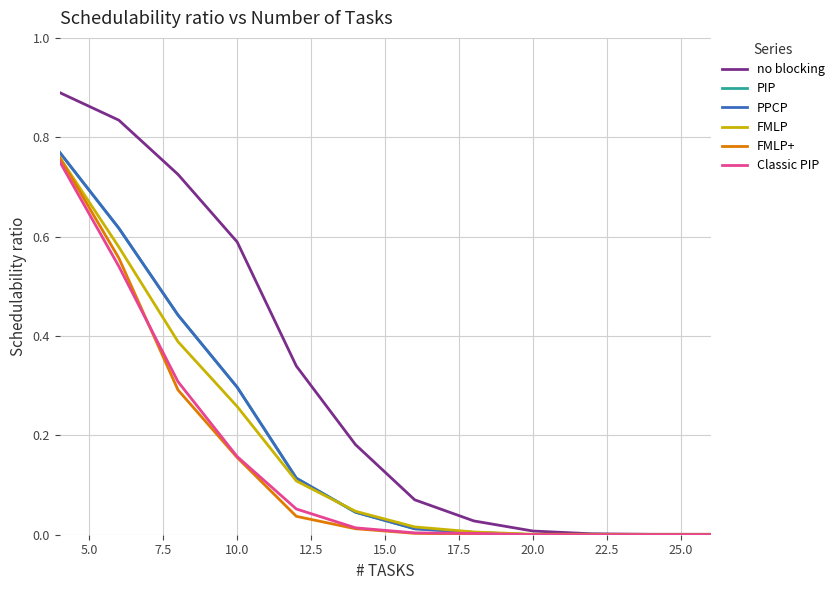

Reading left to right, transcribe all the data shown in this chart.

no blocking: 0.9	0.8	0.7	0.6	0.3	0.2	0.1	0.0	0.0	0.0	0.0	0.0
PIP: 0.8	0.6	0.4	0.3	0.1	0.0	0.0	0.0	0.0	0.0	0.0	0.0
PPCP: 0.8	0.6	0.4	0.3	0.1	0.0	0.0	0.0	0.0	0.0	0.0	0.0
FMLP: 0.8	0.6	0.4	0.3	0.1	0.0	0.0	0.0	0.0	0.0	0.0	0.0
FMLP+: 0.8	0.6	0.3	0.2	0.0	0.0	0.0	0.0	0.0	0.0	0.0	0.0
Classic PIP: 0.8	0.5	0.3	0.2	0.1	0.0	0.0	0.0	0.0	0.0	0.0	0.0